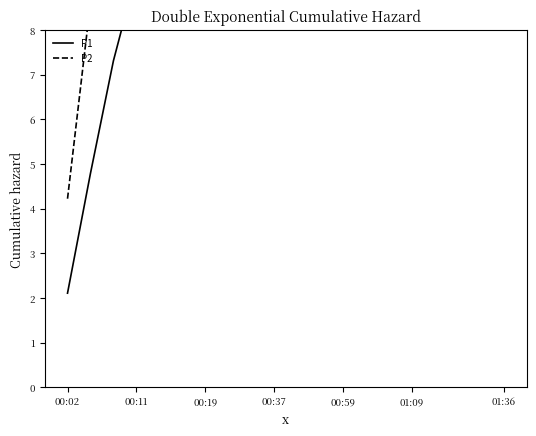

How many data points in P2 are above 48?

10